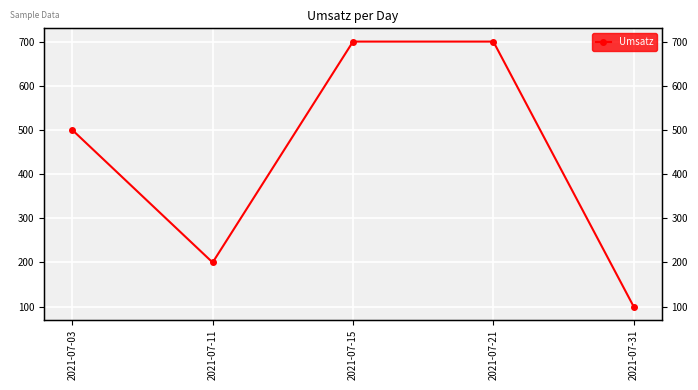

How many values exceed 500?

2